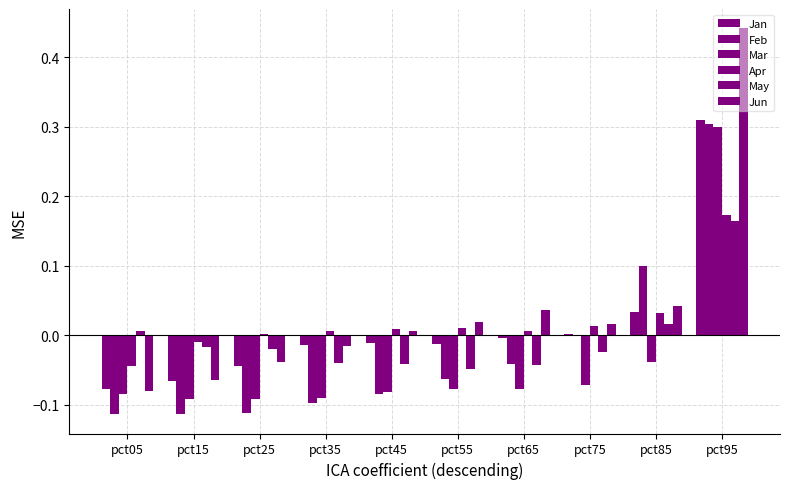

The Feb series shows -0.0 at pct75. True or false?

False